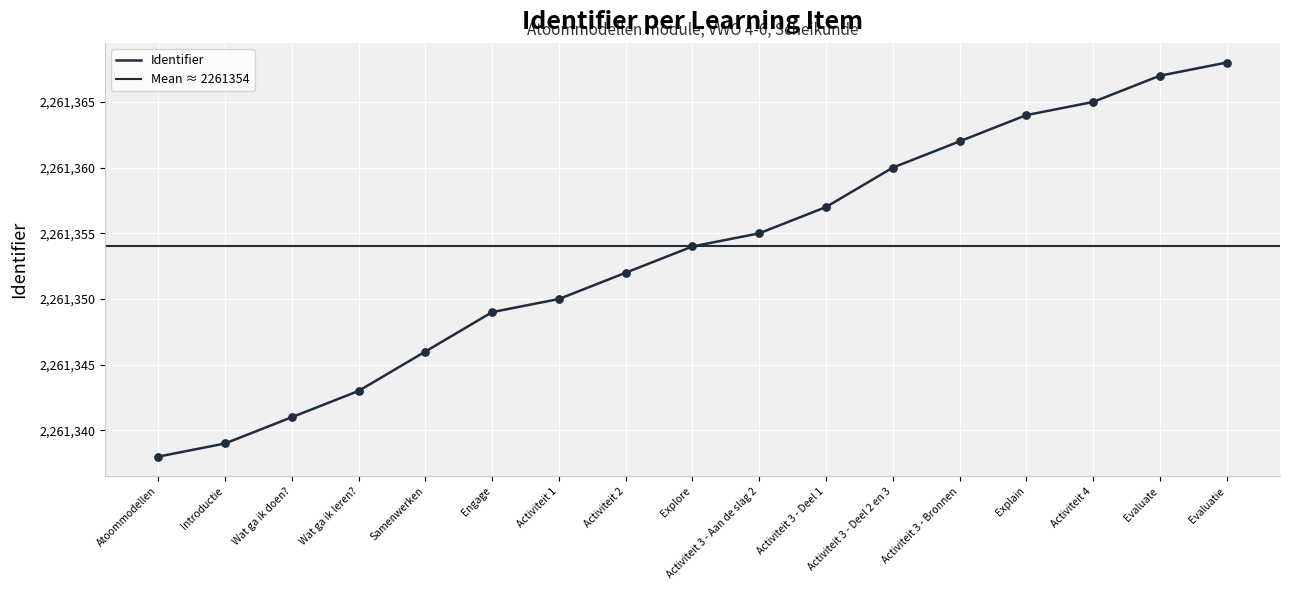

Between Atoommodellen and Introductie, which is larger?

Introductie